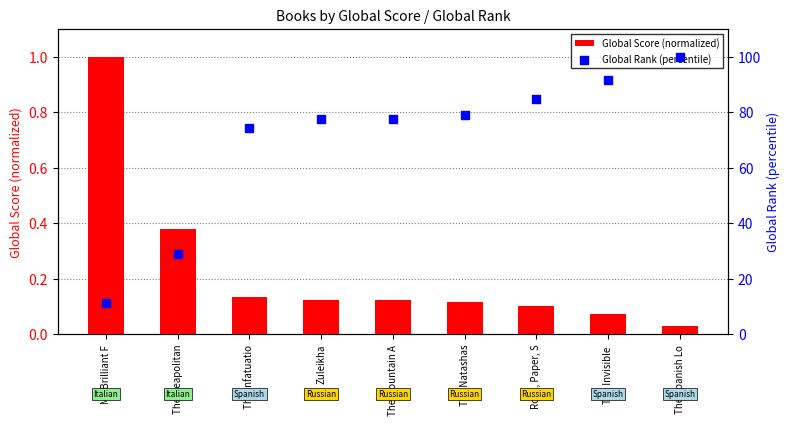

Which series has the largest total across all categories?

Global Rank (percentile)